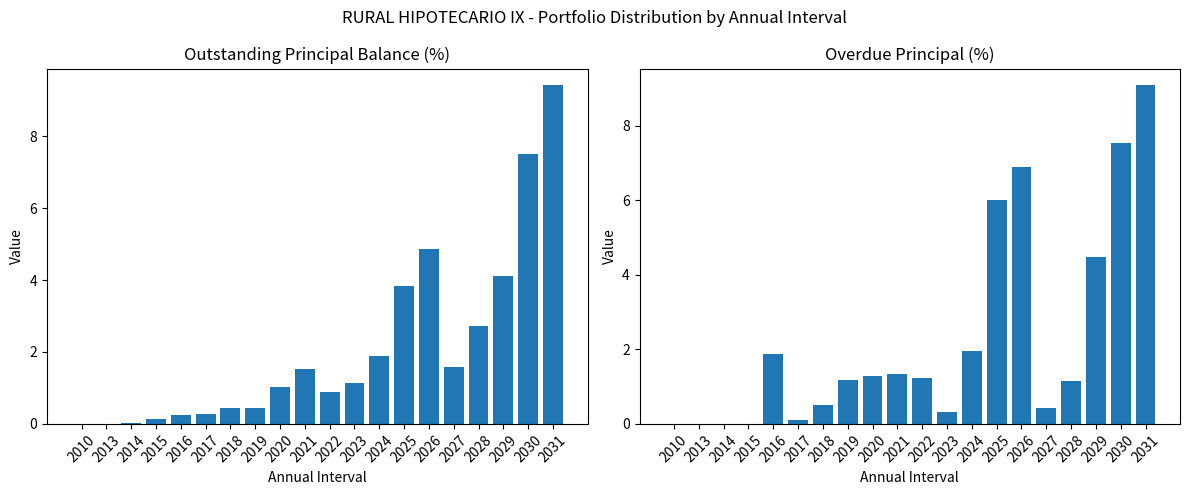

The Outstanding Principal Balance (%) series shows 5.8 at 2025. True or false?

False